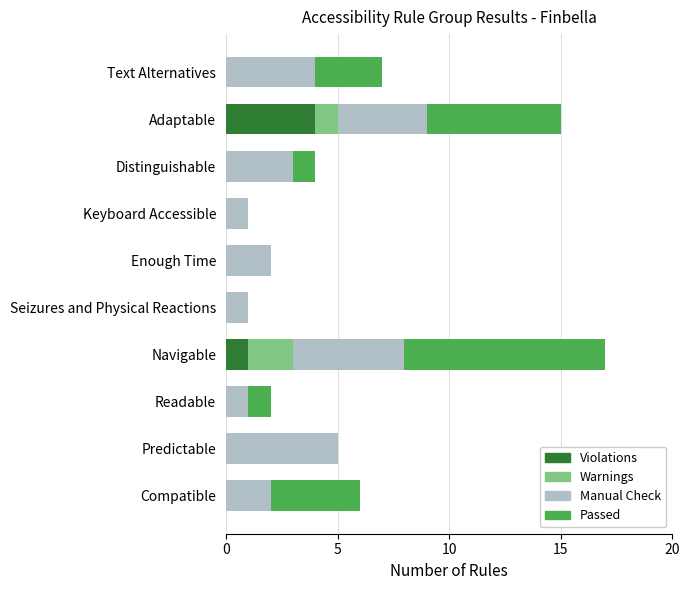

At which category is the sum across all series the highest?

Navigable